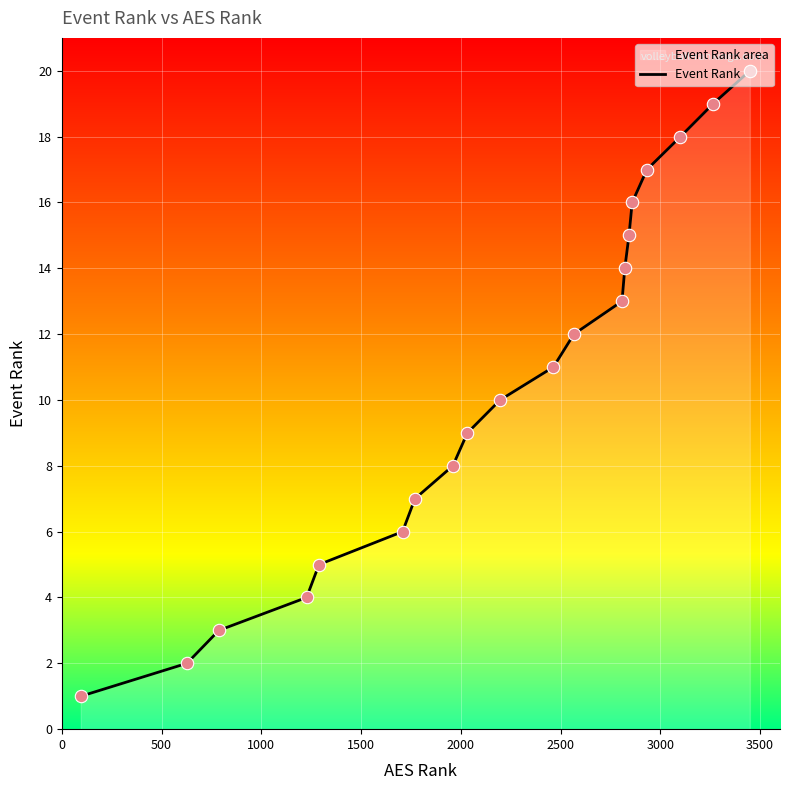

What is the maximum value shown in the chart?

20